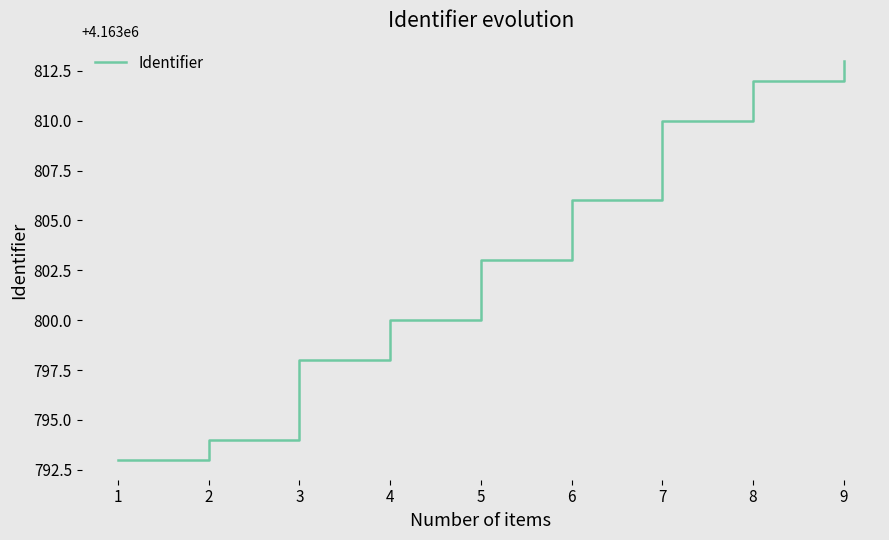

List the labels in order of value, smallest first.

1, 2, 3, 4, 5, 6, 7, 8, 9